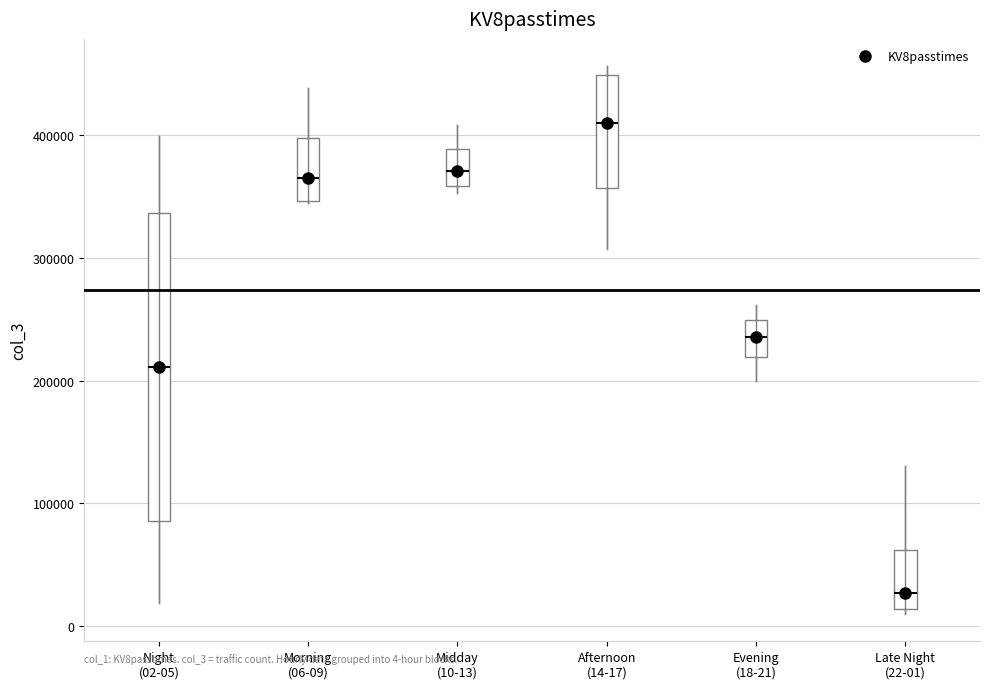

Which box is the tallest, from its lower edge to its upper edge?

Night (02-05)